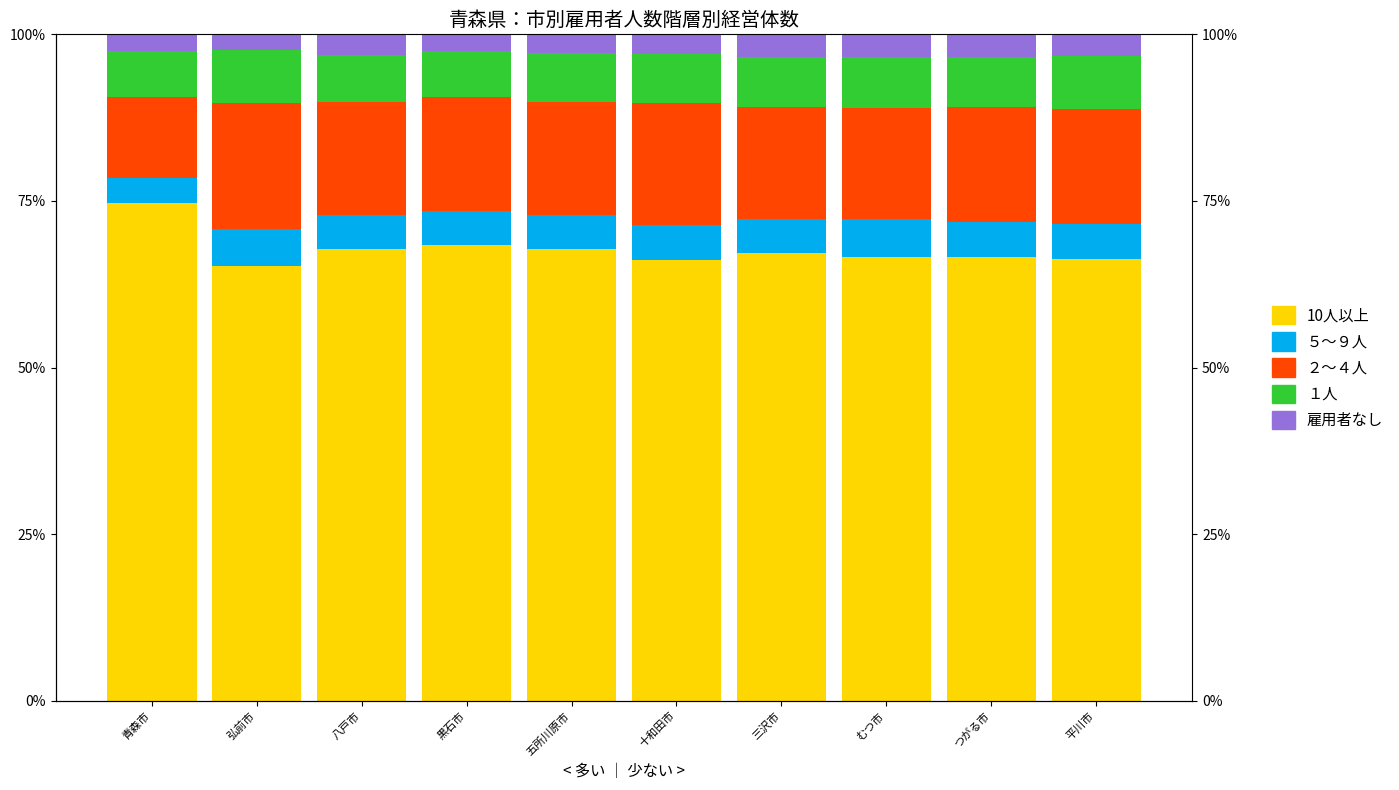

What is the spread (max minus min) of values at 弘前市?

62.8